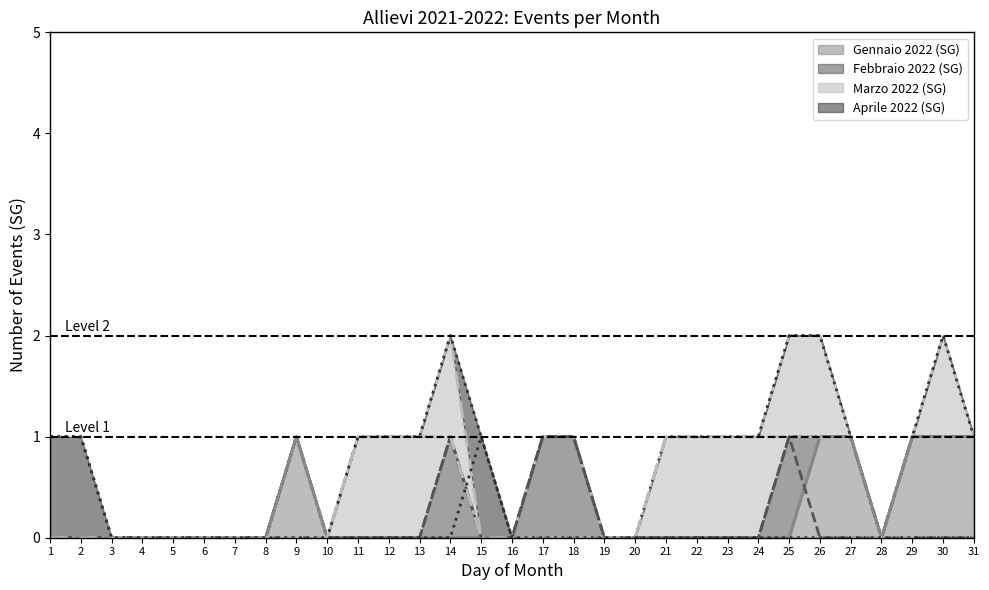

The value of Aprile 2022 (SG) at 29 is 0. True or false?

True